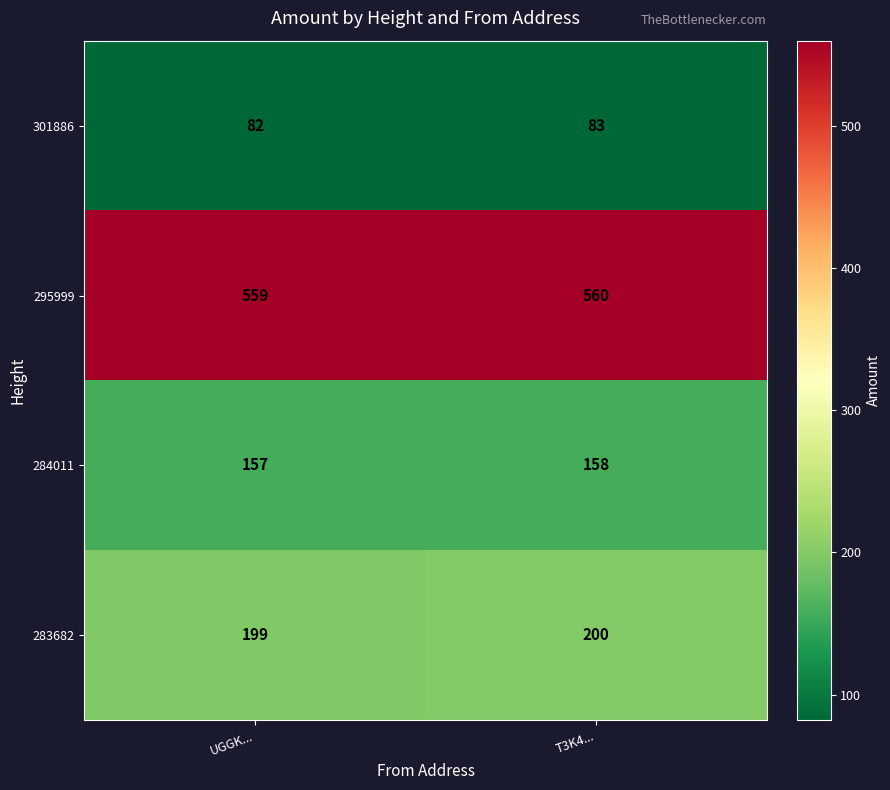

What is the smallest value displayed?

82